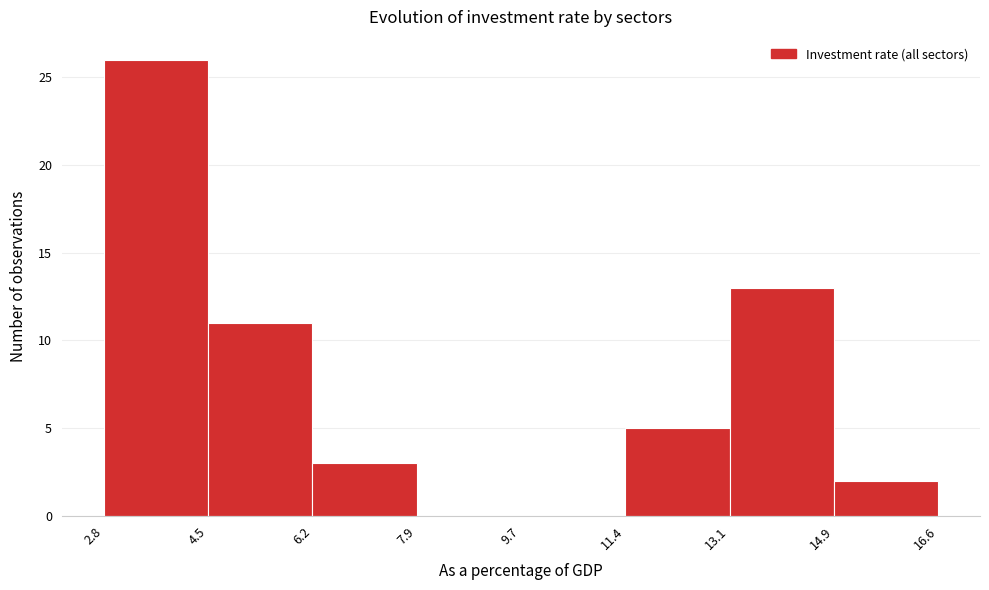

Reading left to right, transcribe this chart: for each bar, give the range it covers on the x-axis and its height. The values are not printed on the chart, so give them approximately, as read against the axis.

2.8 to 4.5: 26
4.5 to 6.2: 11
6.2 to 7.9: 3
7.9 to 9.7: 0
9.7 to 11.4: 0
11.4 to 13.1: 5
13.1 to 14.9: 13
14.9 to 16.6: 2